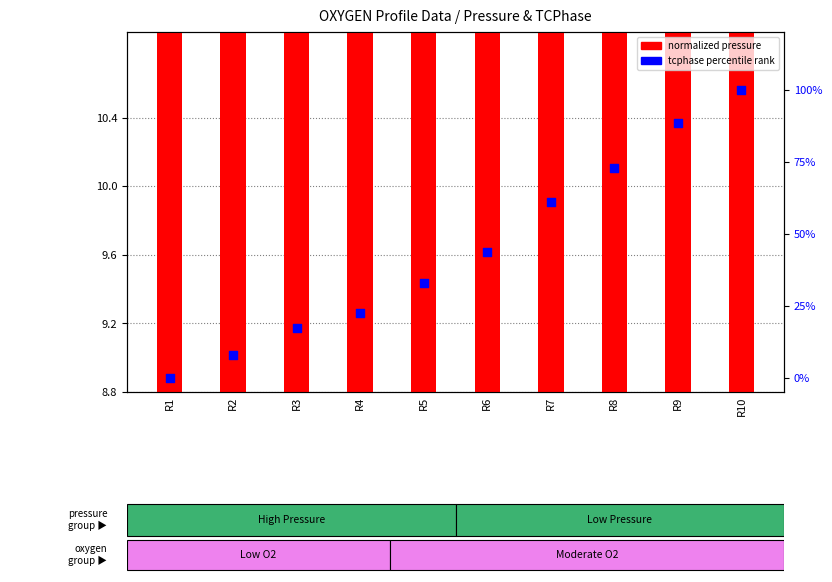

Which series contains the lowest Y value?

tcphase percentile